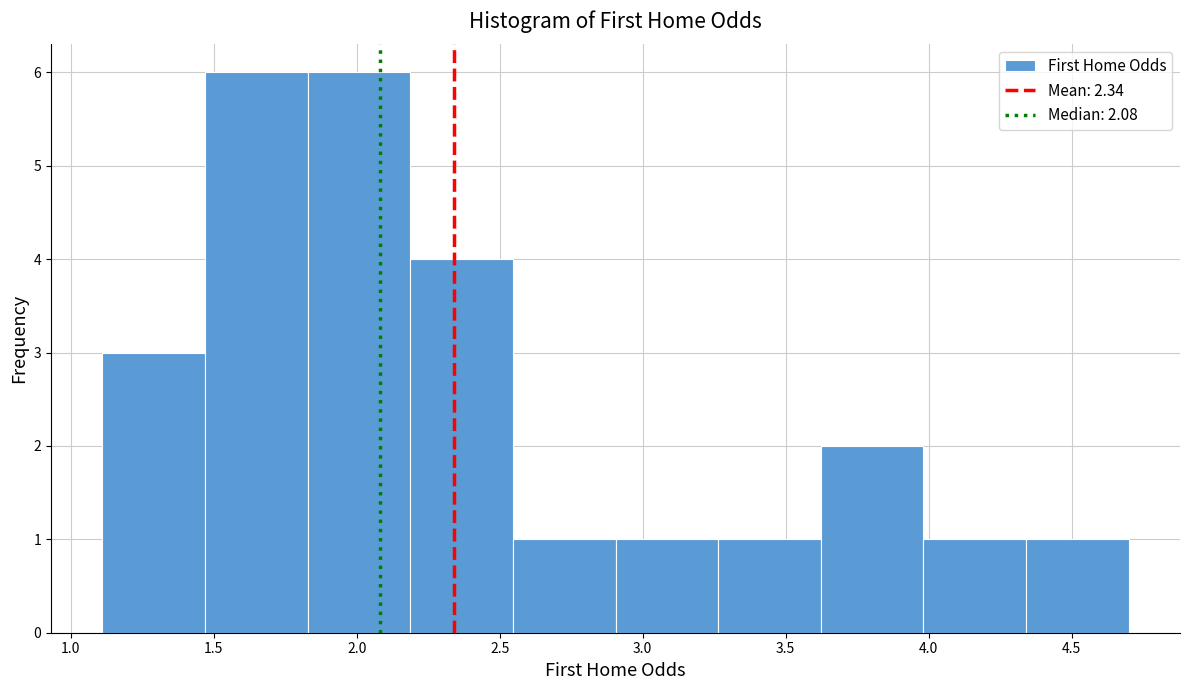

Reading left to right, list every bar in this chart as the range it spans on the x-axis followed by its height. Neither the bar edges nor the heights are printed on the chart, so give them approximately, as read against the axes.

1.10 to 1.45: 3
1.45 to 1.85: 6
1.85 to 2.20: 6
2.20 to 2.55: 4
2.55 to 2.90: 1
2.90 to 3.25: 1
3.25 to 3.60: 1
3.60 to 4.00: 2
4.00 to 4.35: 1
4.35 to 4.70: 1